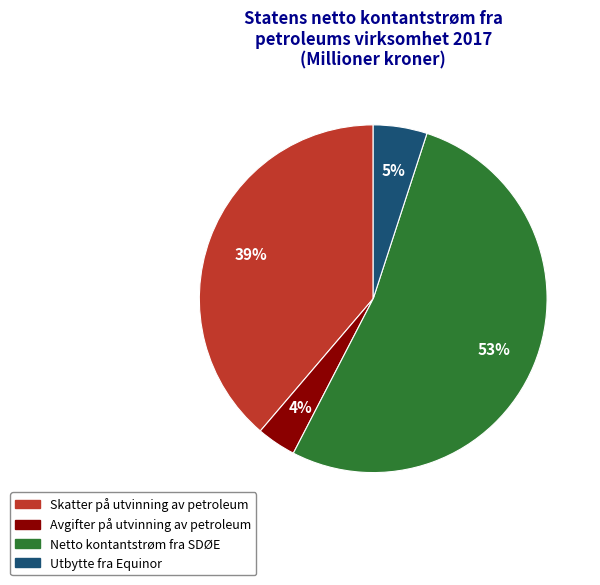

What percentage is the Avgifter på utvinning av petroleum slice, to the nearest percent?

4%